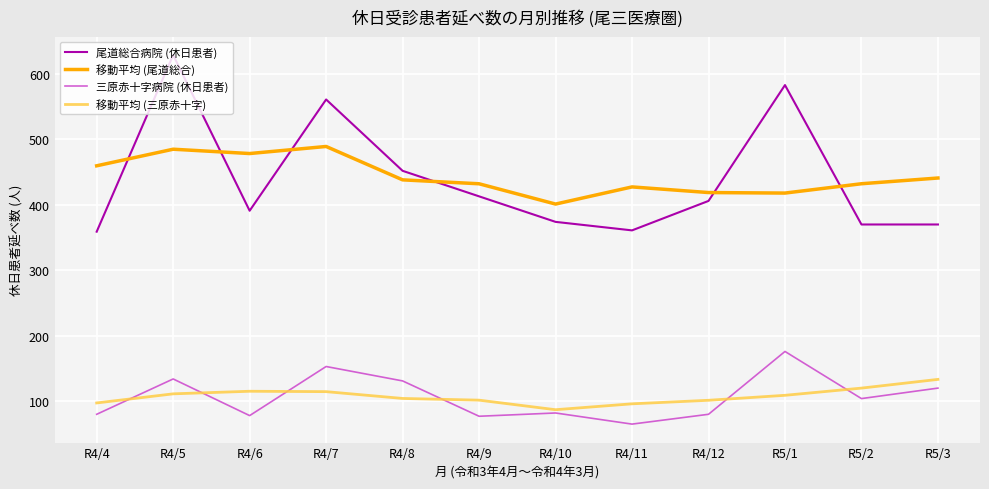

Is the value of 移動平均 (三原赤十字) at R5/1 greater than the value of 尾道総合病院 (休日患者) at R4/7?

No